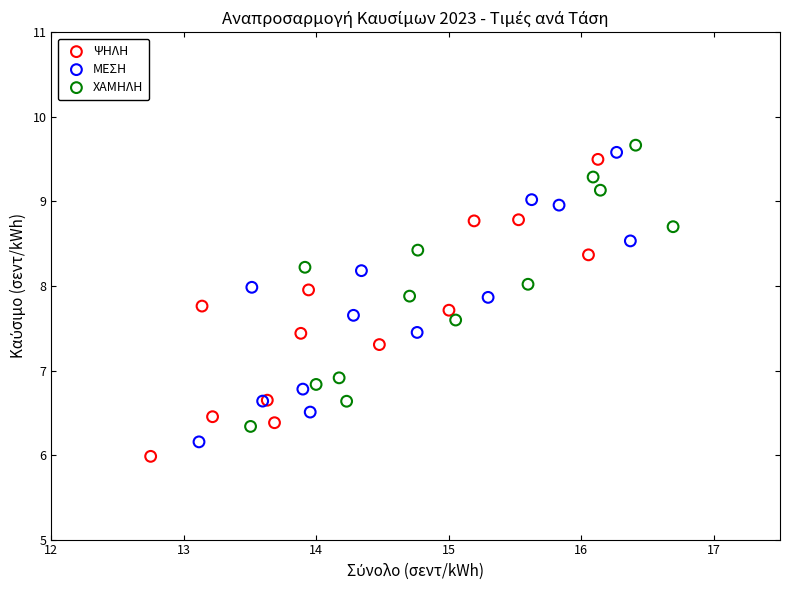

Which series contains the highest Y value?

ΧΑΜΗΛΗ